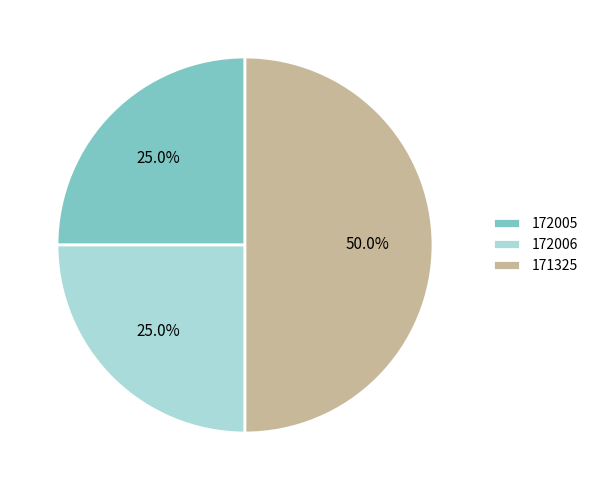

Count the number of slices in the pie.

3